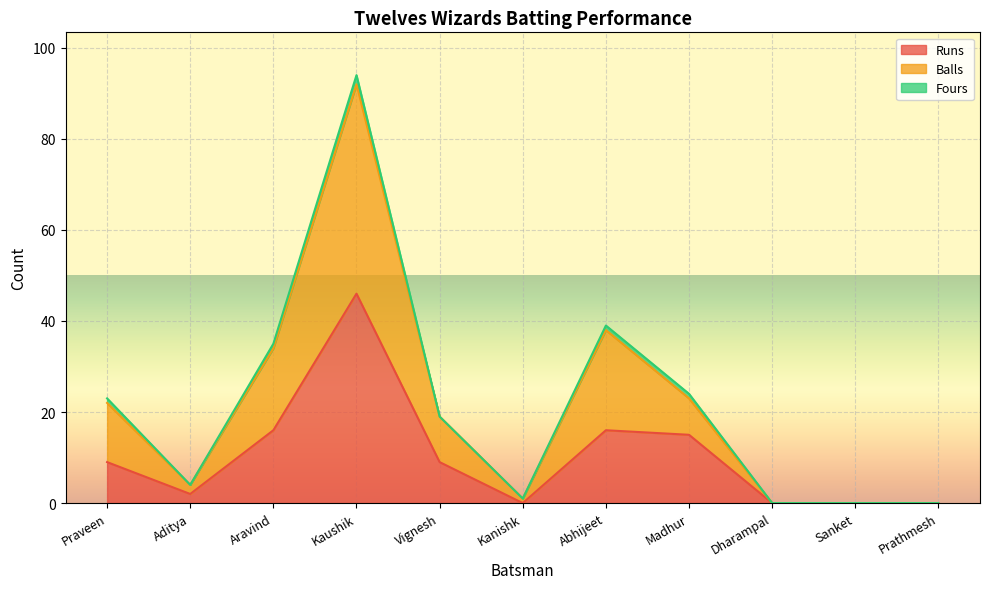

The Balls series shows 0 at Kanishk. True or false?

False